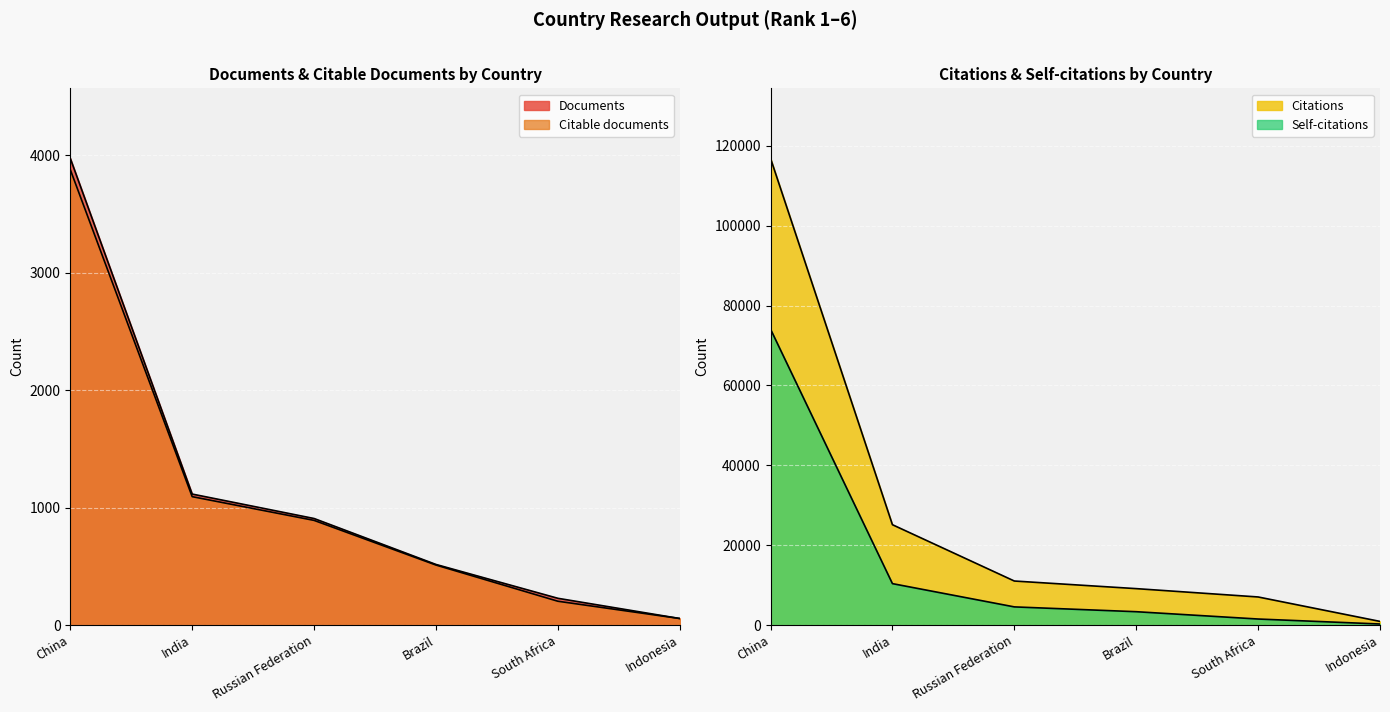

Which category has the highest value in the Self-citations series?

China